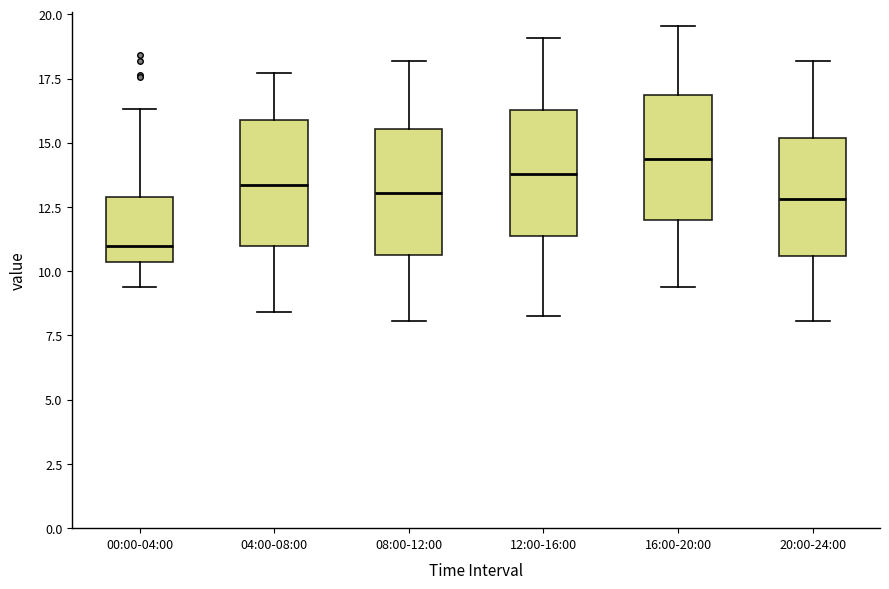

Where is the lower edge of the box for 12:00-16:00 on the y-axis? The values are not printed on the chart, so give them approximately, as read against the axis.

11.5